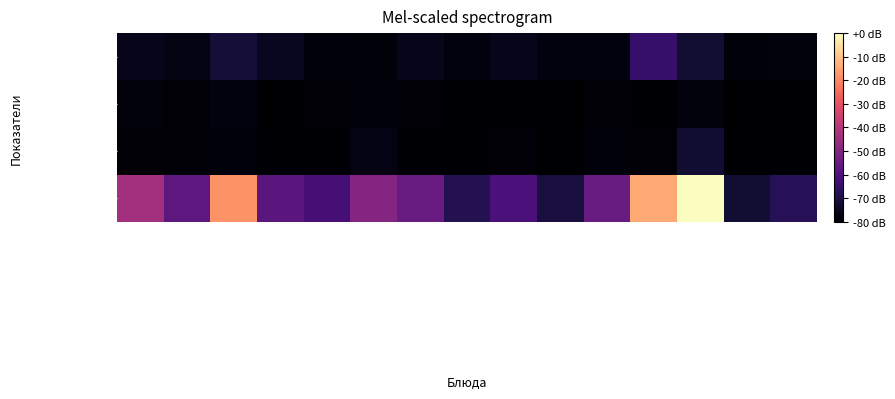

Which label corresponds to the smallest value in the chart?

Компот из вишни сушеной